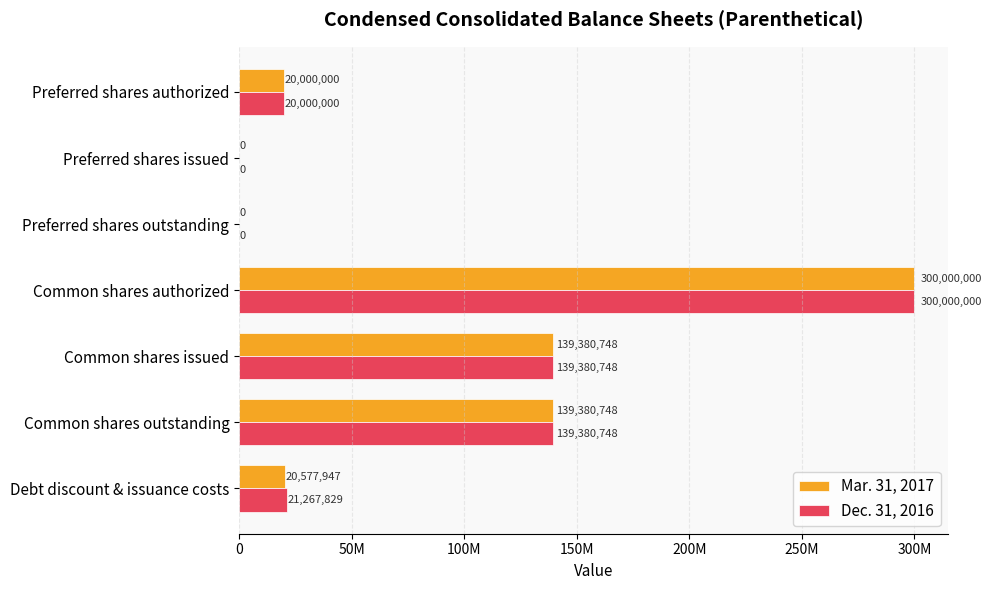

What are all the series names shown in the legend?

Mar. 31, 2017, Dec. 31, 2016